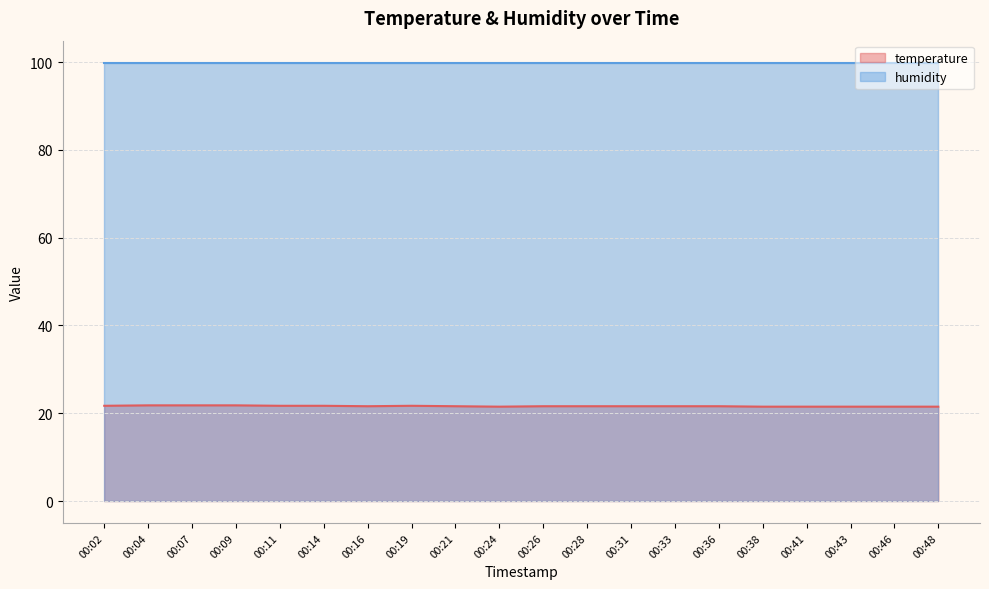

Rank the categories by value from highest to lowest.

00:04, 00:07, 00:09, 00:02, 00:11, 00:14, 00:19, 00:16, 00:21, 00:26, 00:28, 00:31, 00:33, 00:36, 00:24, 00:38, 00:41, 00:43, 00:46, 00:48